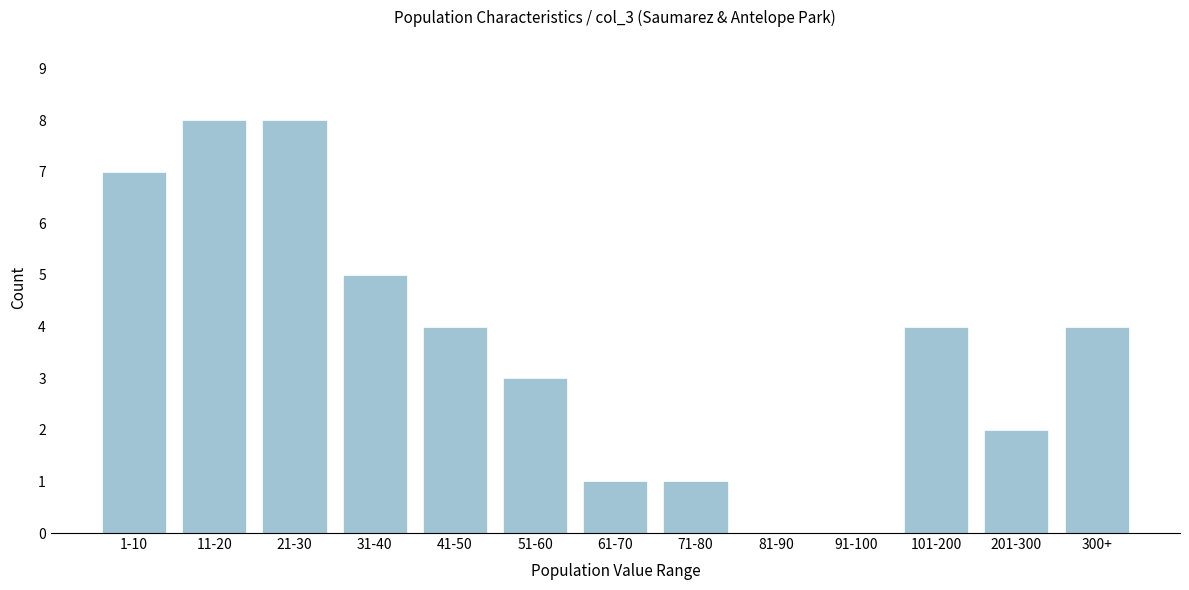

Reading right to left, transcribe all the data shown in this chart.

300+=4	201-300=2	101-200=4	91-100=0	81-90=0	71-80=1	61-70=1	51-60=3	41-50=4	31-40=5	21-30=8	11-20=8	1-10=7